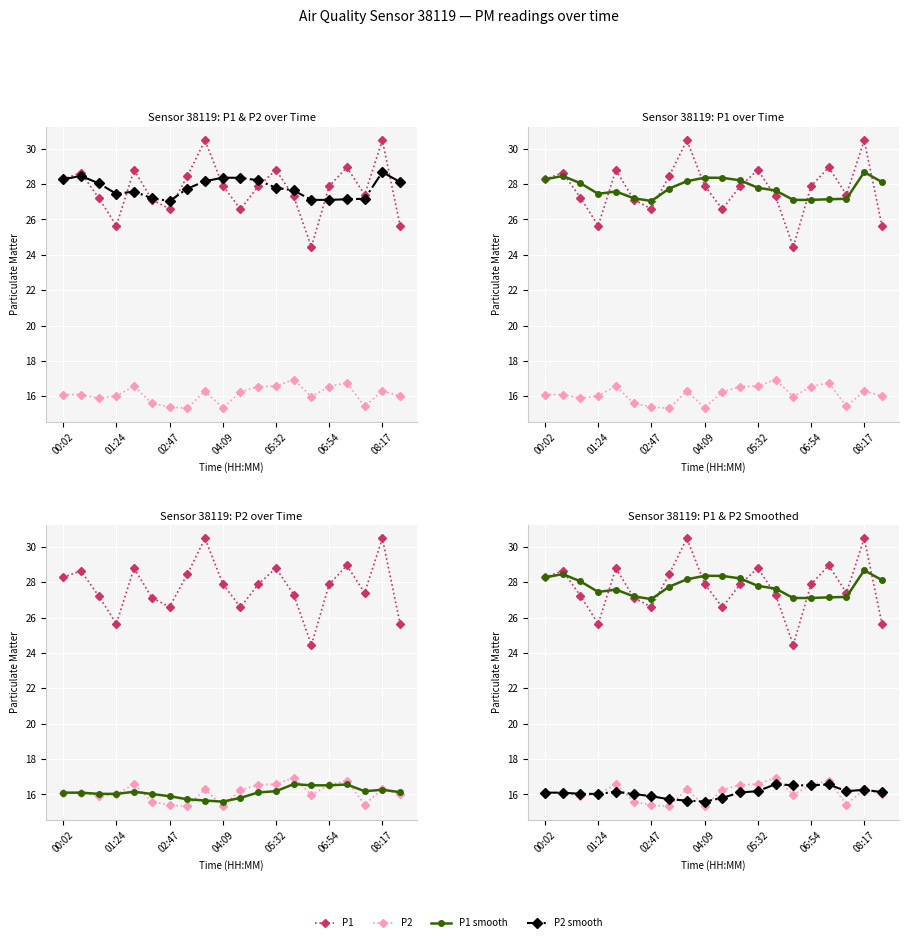

Reading left to right, list all the values displayed in this chart.

P1: 28.3	28.6	27.2	25.6	28.8	27.1	26.6	28.4	30.5	27.9	26.6	27.9	28.8	27.3	24.4	27.9	28.9	27.4	30.5	25.6
P2: 16.1	16.1	15.9	16.0	16.6	15.6	15.4	15.3	16.3	15.3	16.2	16.6	16.6	16.9	16.0	16.6	16.8	15.4	16.3	16.0
P1 smooth: 28.3	28.5	28.1	27.5	27.6	27.2	27.0	27.7	28.2	28.4	28.4	28.2	27.8	27.6	27.1	27.1	27.1	27.2	28.7	28.1
P2 smooth: 16.1	16.1	16.0	16.0	16.1	16.0	15.9	15.7	15.7	15.6	15.8	16.1	16.2	16.6	16.5	16.5	16.6	16.2	16.3	16.1